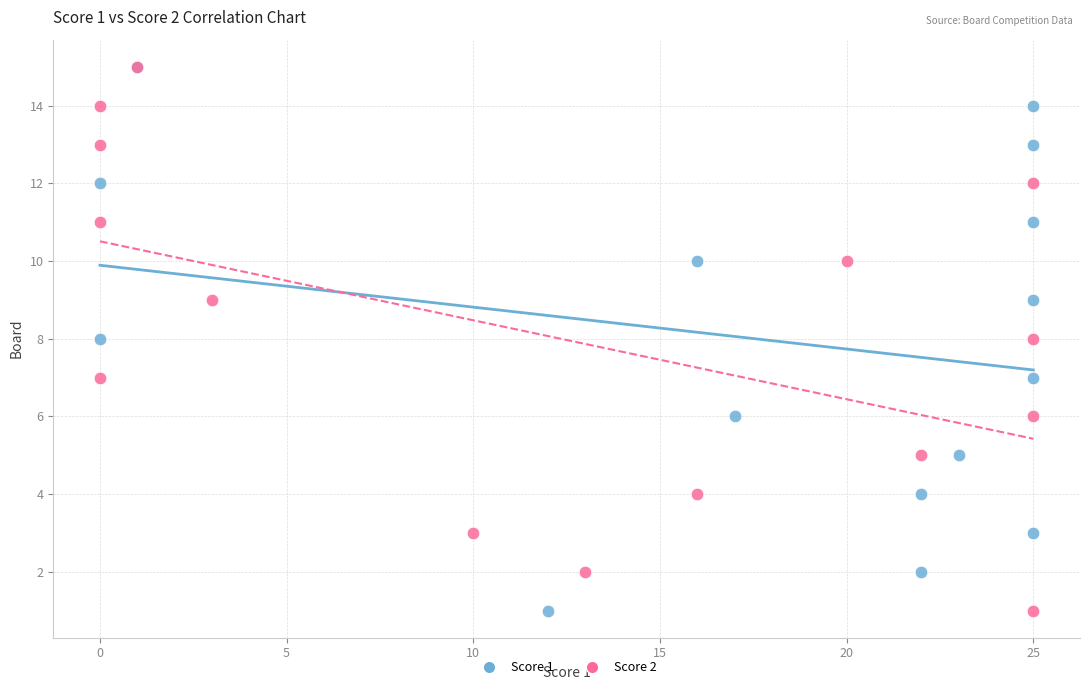

What are all the series names shown in the legend?

Score 1, Score 2